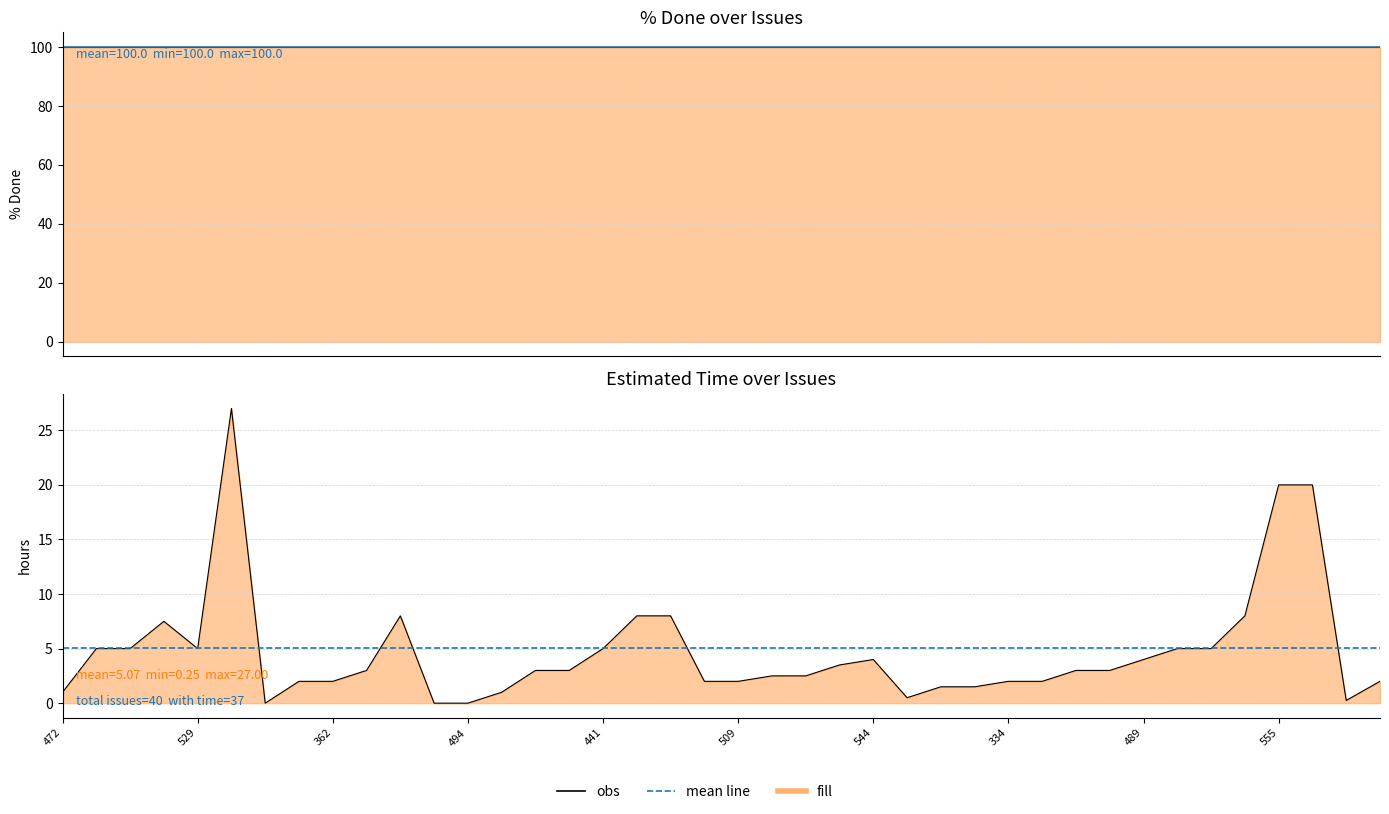

Reading left to right, list all the values displayed in this chart.

obs: 472=1.0	529=5.0	362=5.0	494=7.5	441=5.0	509=27.0	544=0.0	334=2.0	489=2.0	555=3.0	10=8.0	11=0.0	12=0.0	13=1.0	14=3.0	15=3.0	16=5.0	17=8.0	18=8.0	19=2.0	20=2.0	21=2.5	22=2.5	23=3.5	24=4.0	25=0.5	26=1.5	27=1.5	28=2.0	29=2.0	30=3.0	31=3.0	32=4.0	33=5.0	34=5.0	35=8.0	36=20.0	37=20.0	38=0.2	39=2.0
% Done (mean): 472=100.0	529=100.0	362=100.0	494=100.0	441=100.0	509=100.0	544=100.0	334=100.0	489=100.0	555=100.0	10=100.0	11=100.0	12=100.0	13=100.0	14=100.0	15=100.0	16=100.0	17=100.0	18=100.0	19=100.0	20=100.0	21=100.0	22=100.0	23=100.0	24=100.0	25=100.0	26=100.0	27=100.0	28=100.0	29=100.0	30=100.0	31=100.0	32=100.0	33=100.0	34=100.0	35=100.0	36=100.0	37=100.0	38=100.0	39=100.0
Est. Time (mean): 472=5.1	529=5.1	362=5.1	494=5.1	441=5.1	509=5.1	544=5.1	334=5.1	489=5.1	555=5.1	10=5.1	11=5.1	12=5.1	13=5.1	14=5.1	15=5.1	16=5.1	17=5.1	18=5.1	19=5.1	20=5.1	21=5.1	22=5.1	23=5.1	24=5.1	25=5.1	26=5.1	27=5.1	28=5.1	29=5.1	30=5.1	31=5.1	32=5.1	33=5.1	34=5.1	35=5.1	36=5.1	37=5.1	38=5.1	39=5.1